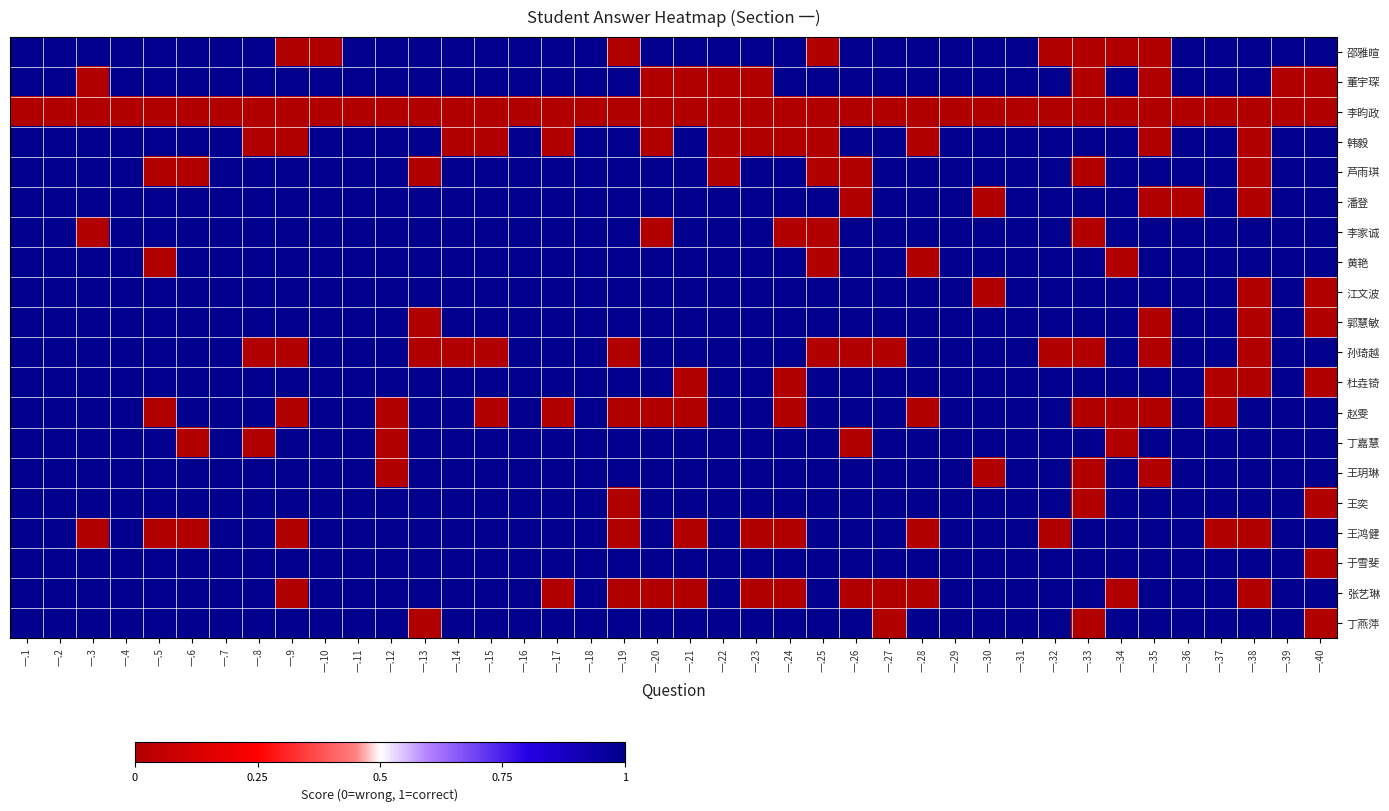

What is the total value across all series at 一.38?

10